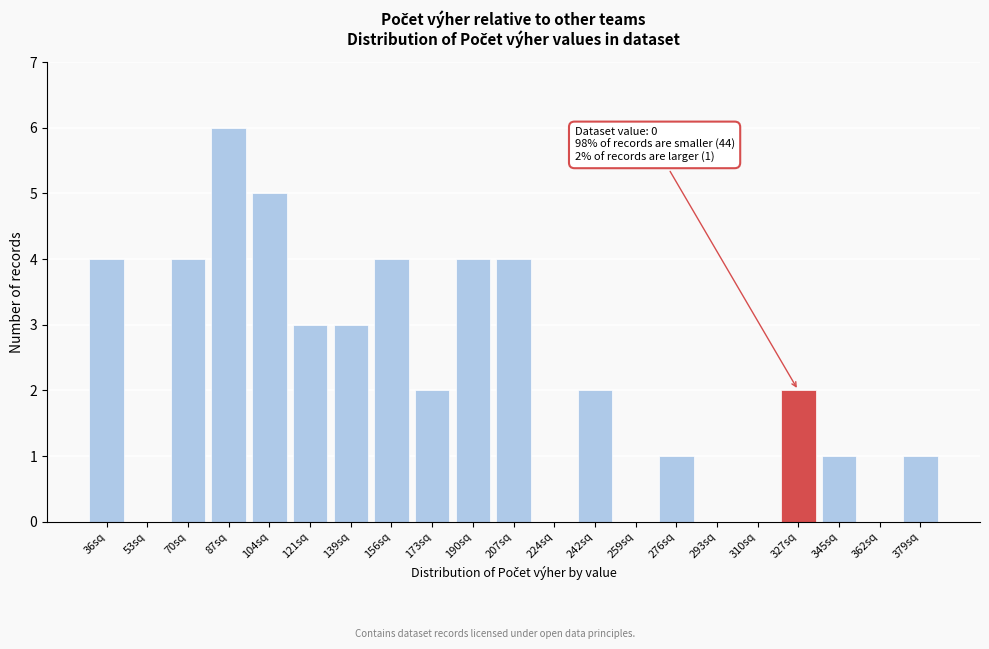

Reading left to right, transcribe all the data shown in this chart.

36sq=4	53sq=0	70sq=4	87sq=6	104sq=5	121sq=3	139sq=3	156sq=4	173sq=2	190sq=4	207sq=4	224sq=0	242sq=2	259sq=0	276sq=1	293sq=0	310sq=0	327sq=2	345sq=1	362sq=0	379sq=1